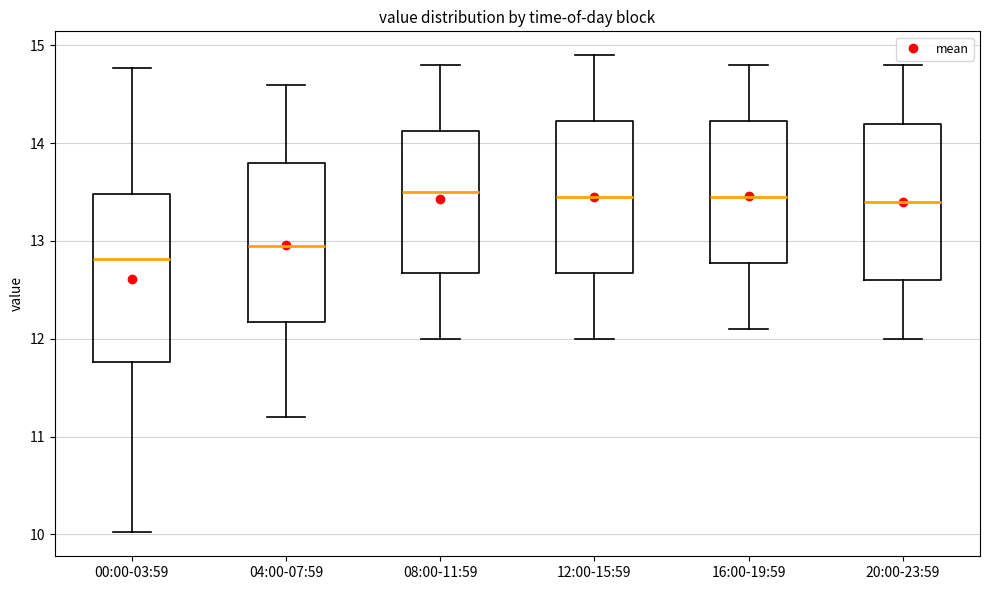

Reading left to right, transcribe this box plot: for each box, give where its median line is, the range the box spans, and where its two whiskers end, as read against the y-axis. The values are not printed on the chart, so give them approximately, as read against the axis.

00:00-03:59: median 12.8, box 11.8 to 13.5, whiskers 10.0 to 14.8
04:00-07:59: median 13.0, box 12.2 to 13.8, whiskers 11.2 to 14.6
08:00-11:59: median 13.5, box 12.7 to 14.1, whiskers 12.0 to 14.8
12:00-15:59: median 13.5, box 12.7 to 14.2, whiskers 12.0 to 14.9
16:00-19:59: median 13.5, box 12.8 to 14.2, whiskers 12.1 to 14.8
20:00-23:59: median 13.4, box 12.6 to 14.2, whiskers 12.0 to 14.8